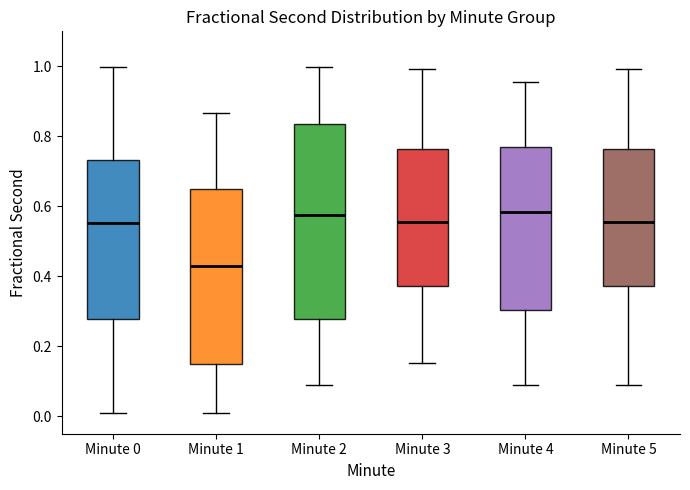

Which box's median line is the lowest?

Minute 1